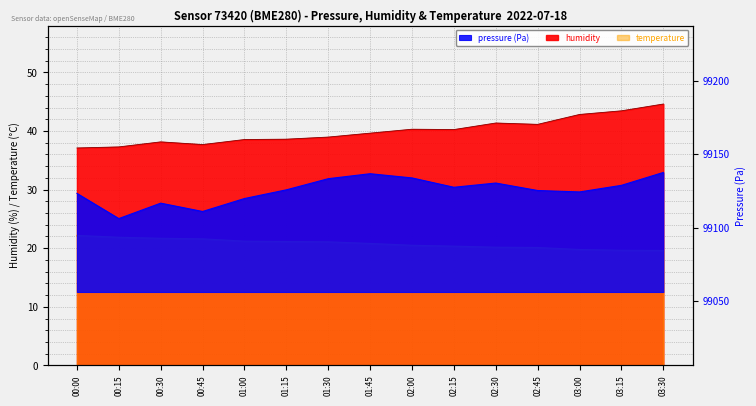

What is the difference between the pressure values at 00:45 and 03:00?

13.3